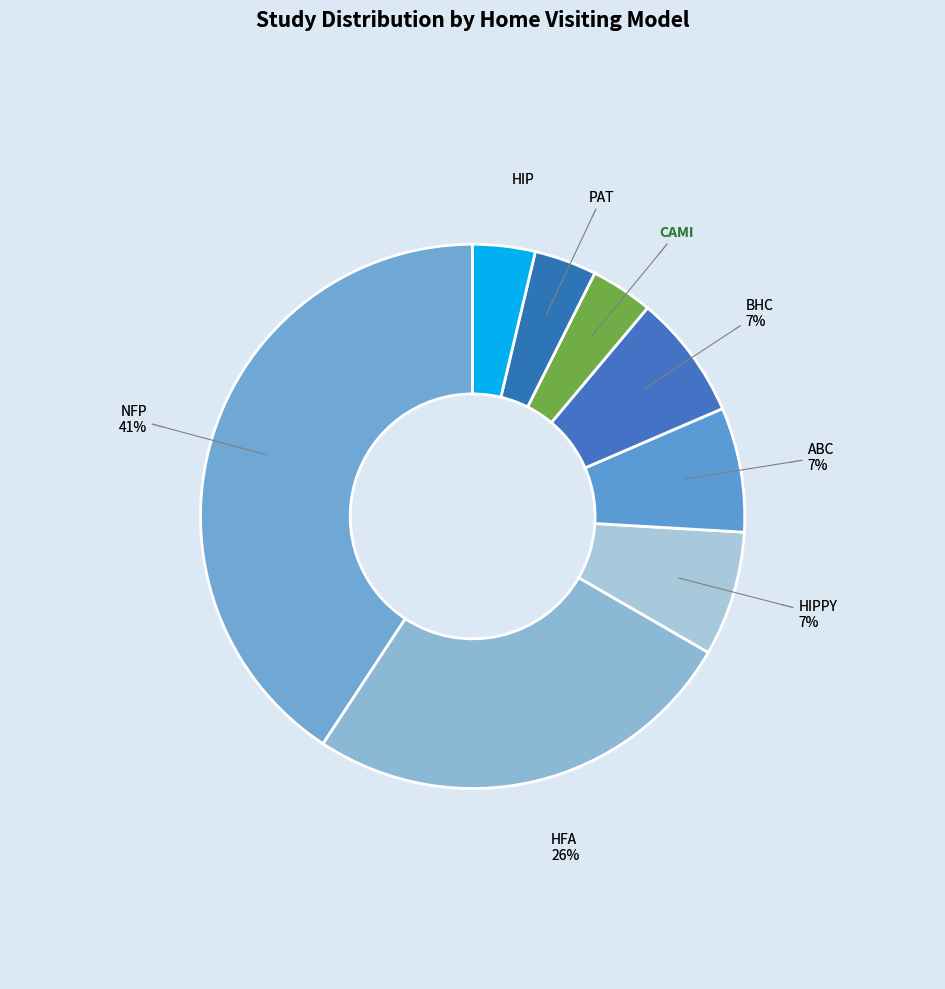

Approximately how many times larger is the value at Building Healthy Children (BHC) compared to Attachment and Biobehavioral Catch-Up?

1.0